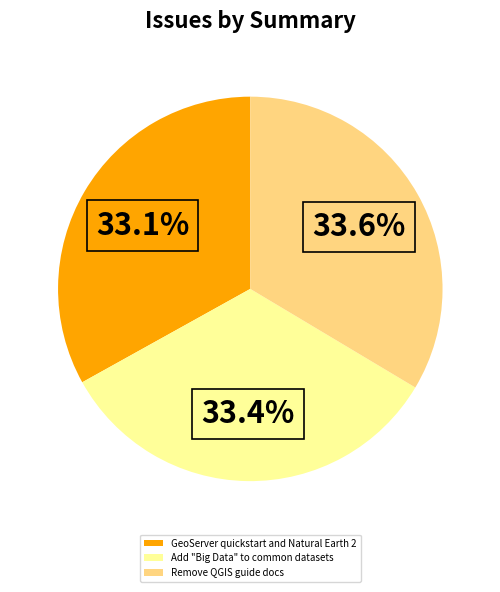

How many slices are in this pie chart?

3